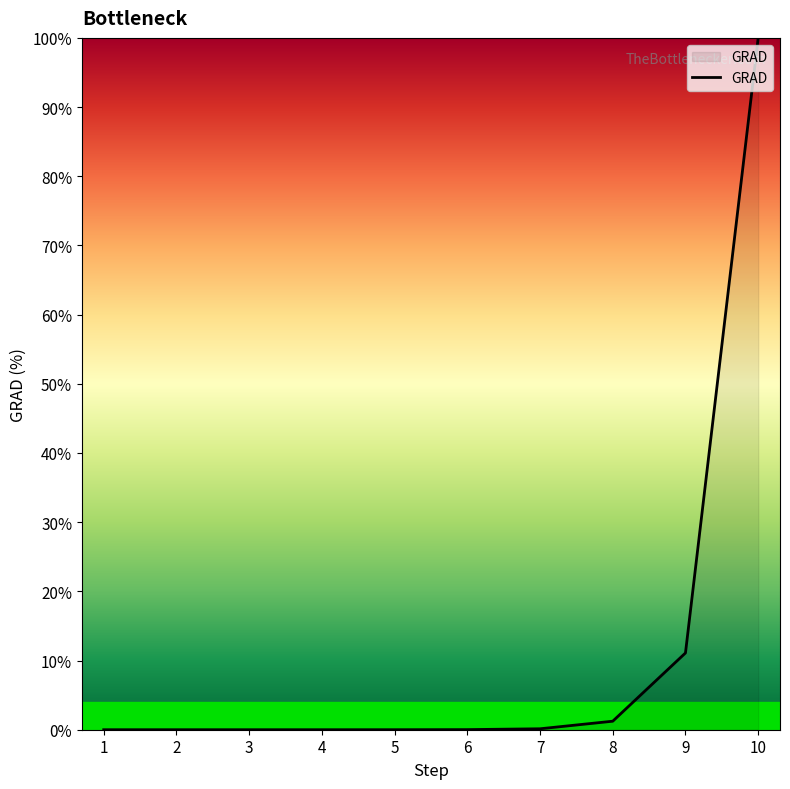

How many lines are shown in the chart?

1